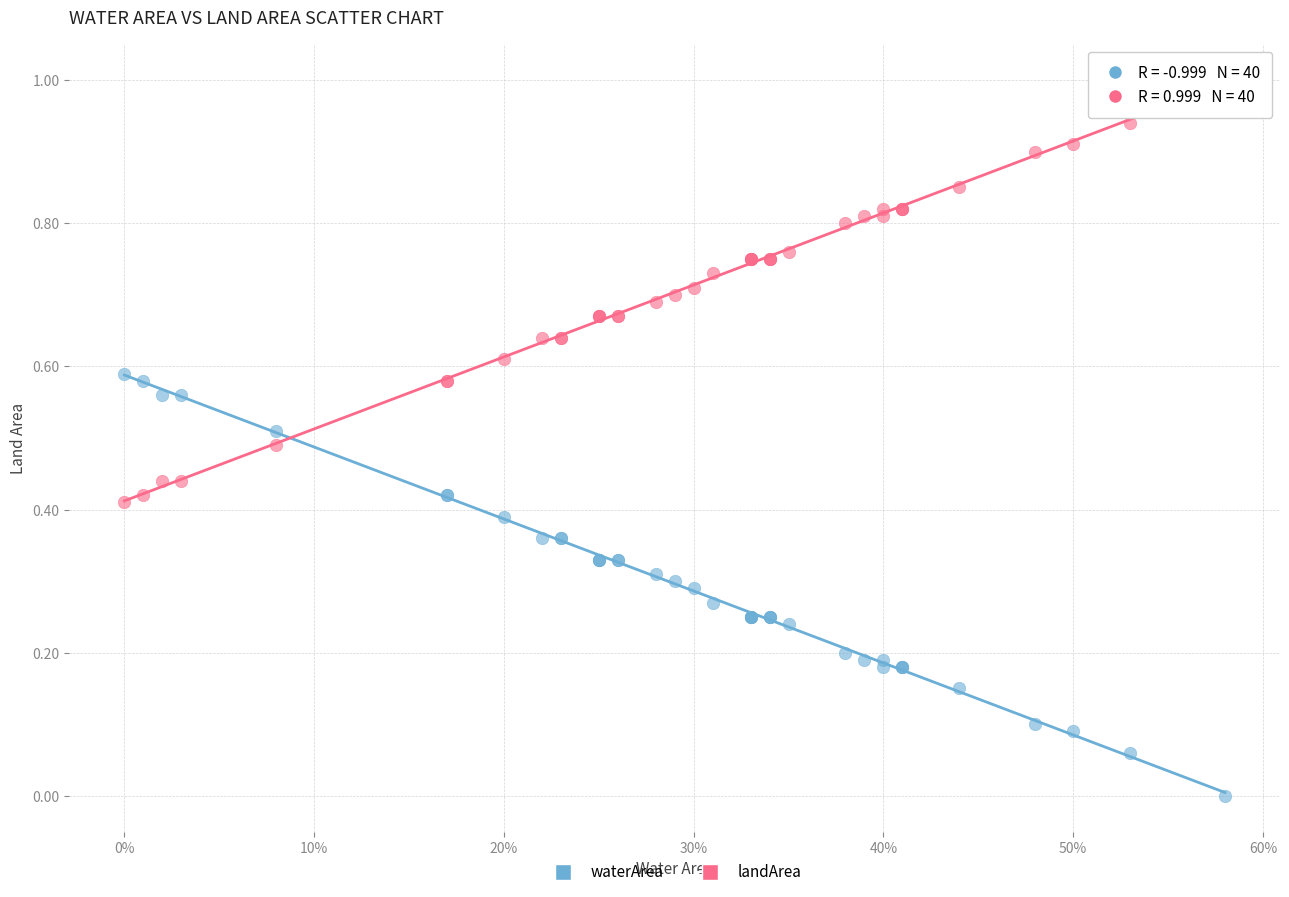

Which series contains the lowest Y value?

waterArea